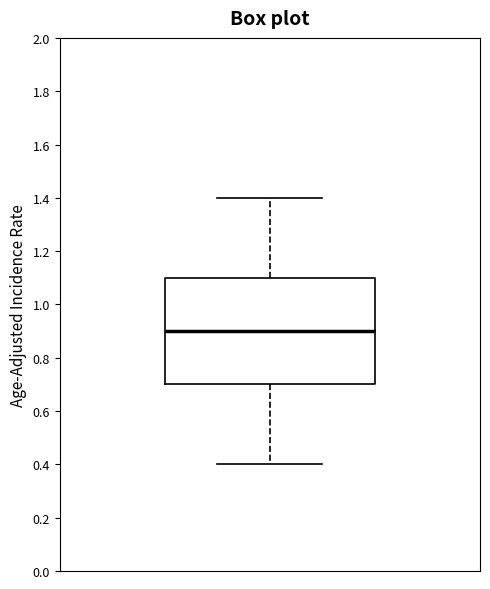

Read this box plot against the y-axis: the position of the median line, the range covered by the box, and the ends of both whiskers. The values are not printed on the chart, so give them approximately, as read against the axis.

median 0.9, box 0.7 to 1.1, whiskers 0.4 to 1.4